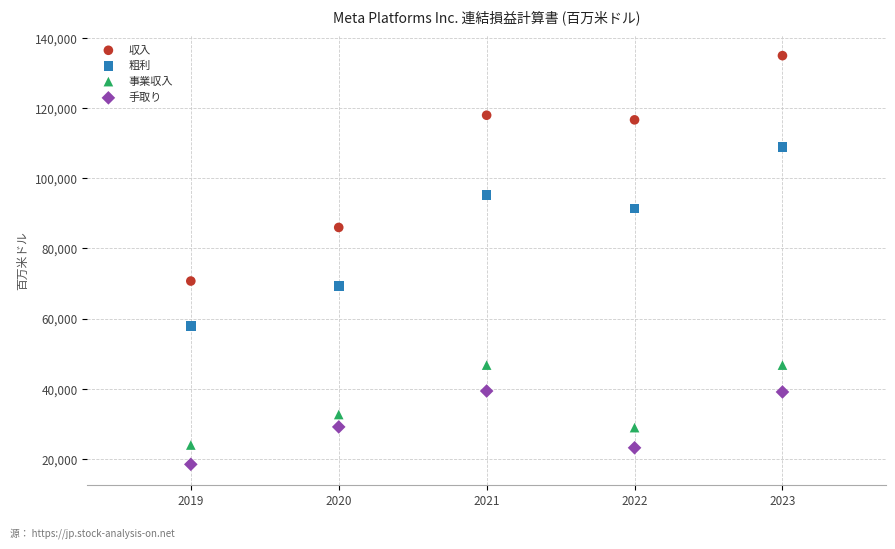

Which series contains the highest Y value?

収入